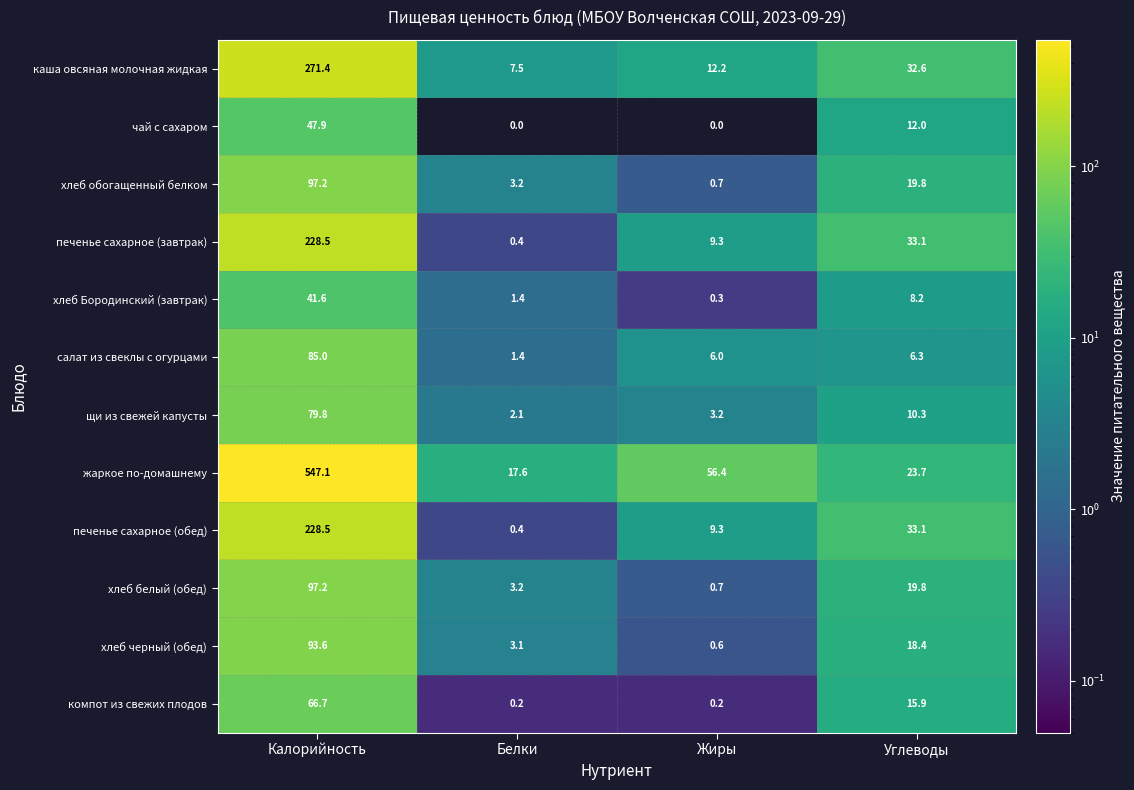

Which series changed the most between Калорийность and Белки?

жаркое по-домашнему